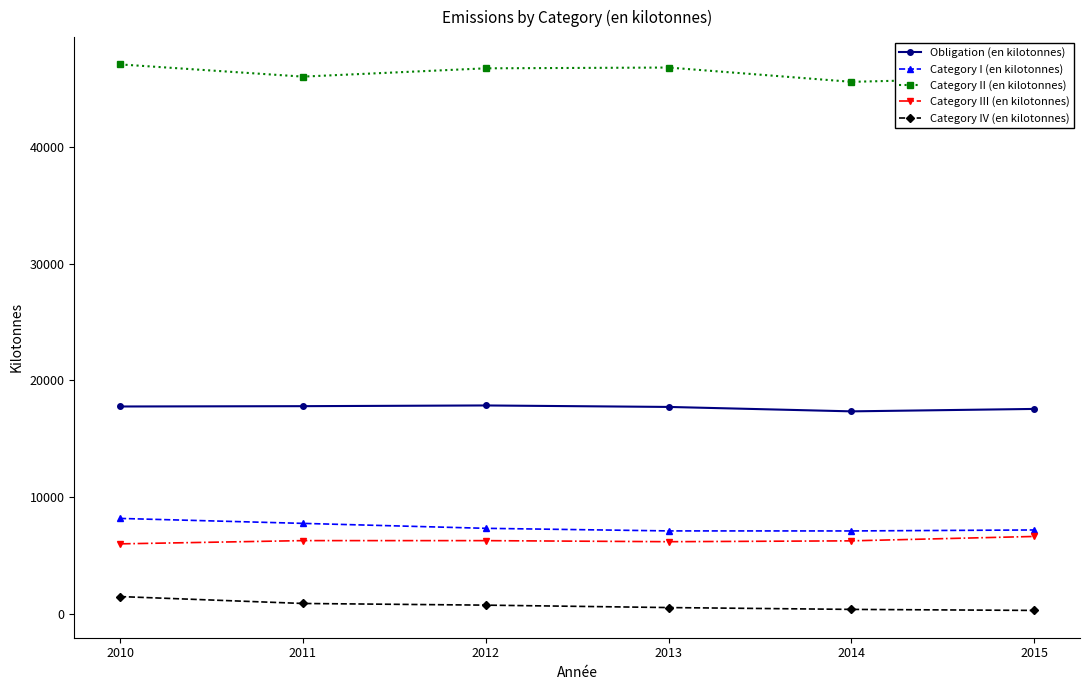

Is the value of Obligation (en kilotonnes) at 2013 greater than the value of Category I (en kilotonnes) at 2011?

Yes